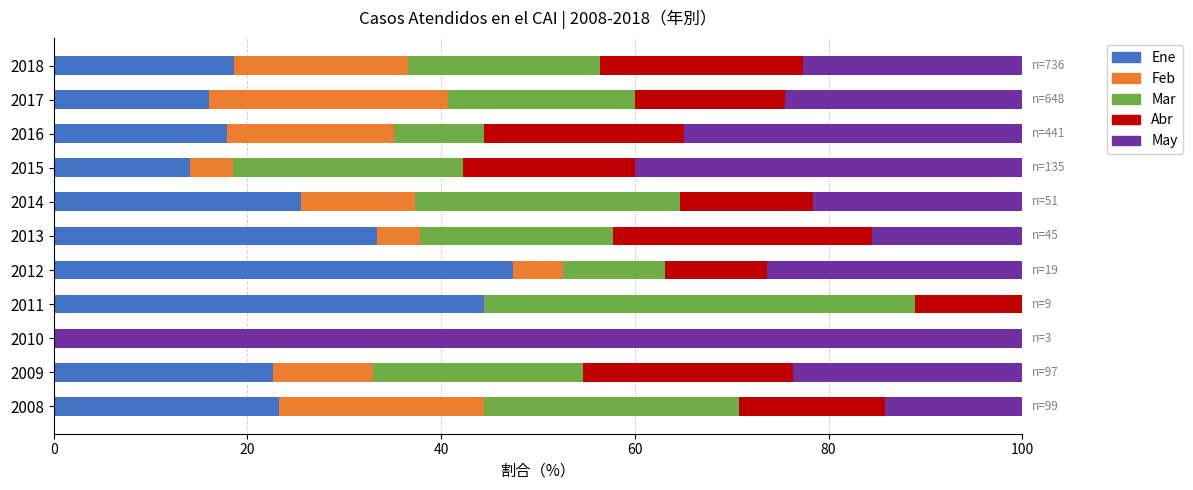

What is the average value of the Ene series?

23.9